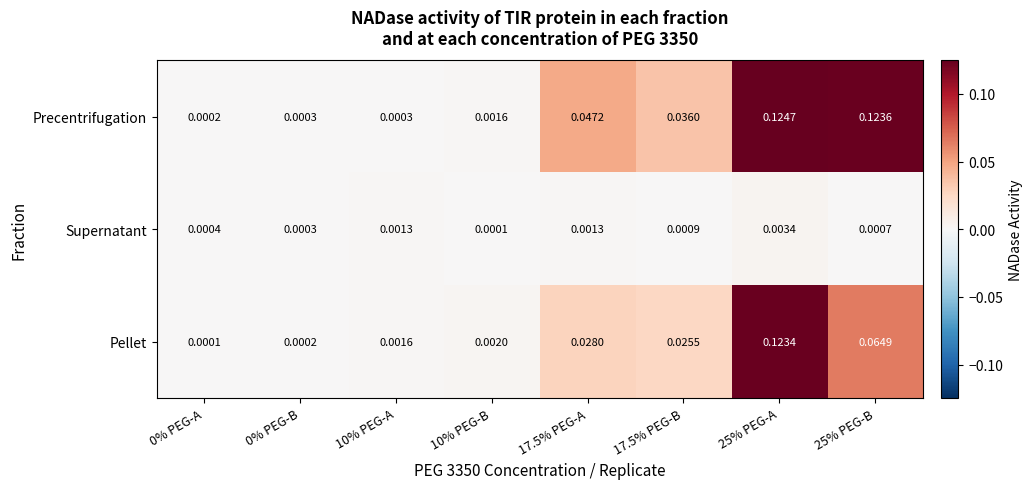

List the series in order of their overall mean, lowest first.

Supernatant, Pellet, Precentrifugation